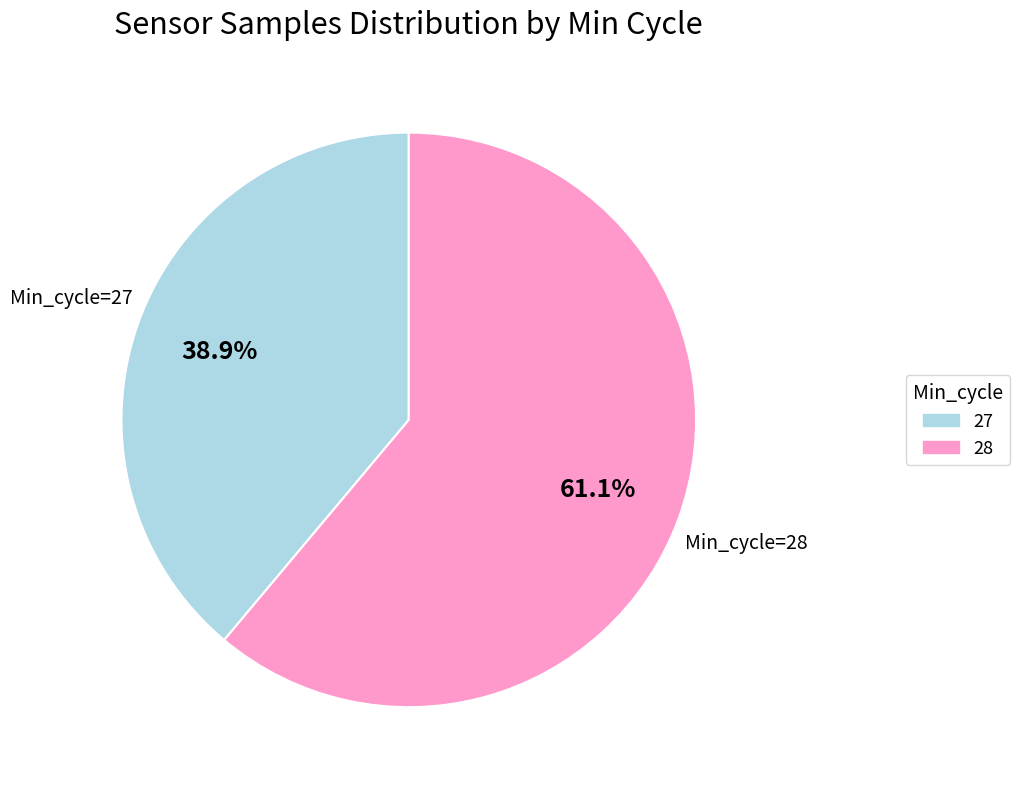

How many slices are in this pie chart?

2